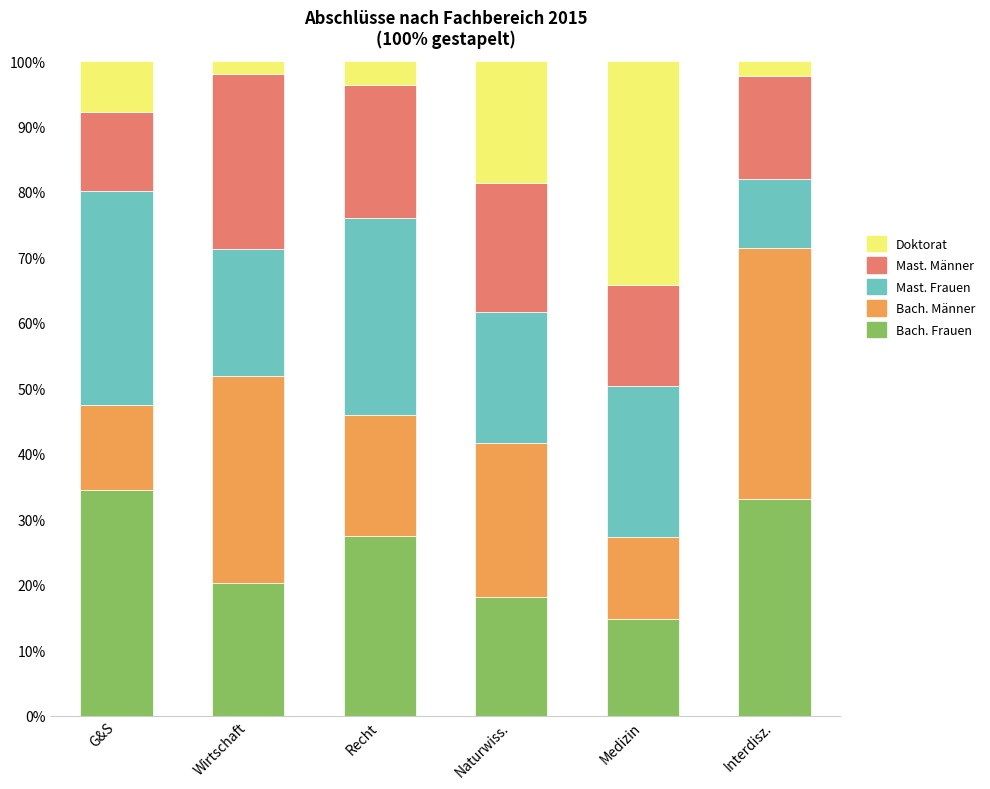

What are all the series names shown in the legend?

Doktorat, Mast. Männer, Mast. Frauen, Bach. Männer, Bach. Frauen